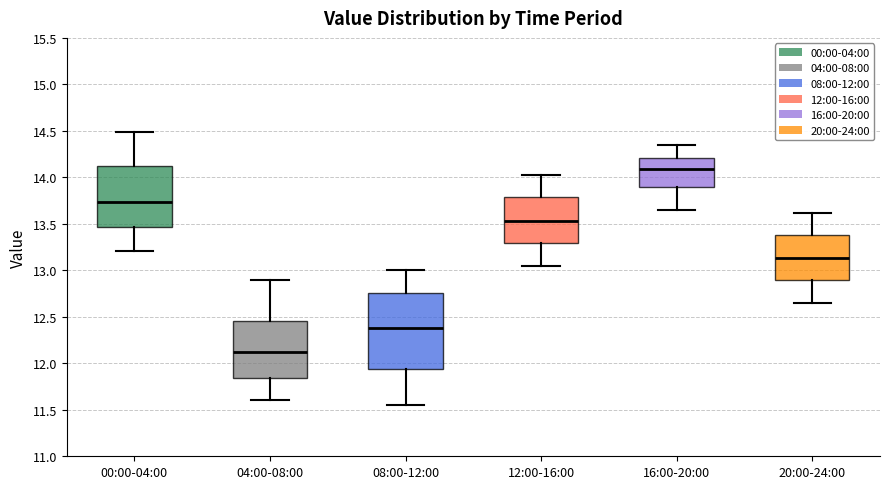

Reading left to right, read every box against the y-axis: the position of its median line, the range the box covers, and the ends of its whiskers. The values are not printed on the chart, so give them approximately, as read against the axis.

00:00-04:00: median 13.75, box 13.45 to 14.10, whiskers 13.20 to 14.50
04:00-08:00: median 12.15, box 11.85 to 12.45, whiskers 11.60 to 12.90
08:00-12:00: median 12.40, box 11.95 to 12.75, whiskers 11.55 to 13.00
12:00-16:00: median 13.55, box 13.30 to 13.80, whiskers 13.05 to 14.00
16:00-20:00: median 14.10, box 13.90 to 14.20, whiskers 13.65 to 14.35
20:00-24:00: median 13.15, box 12.90 to 13.40, whiskers 12.65 to 13.60